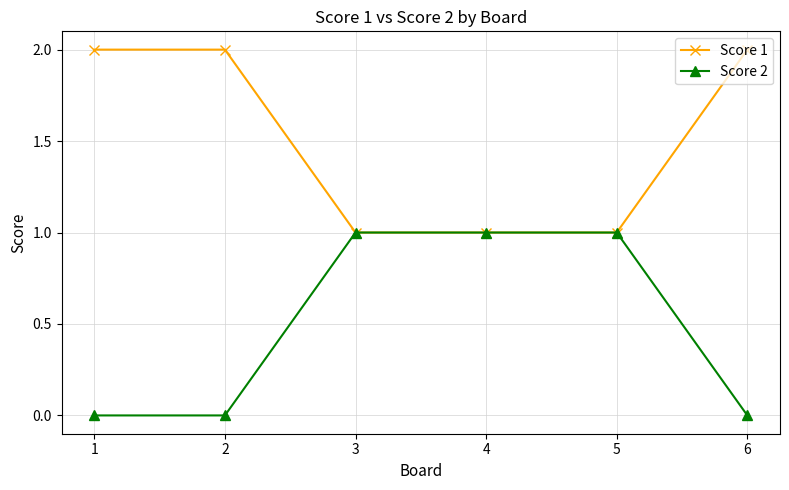

Reading right to left, extract all data points from this chart.

Score 1: 6=2	5=1	4=1	3=1	2=2	1=2
Score 2: 6=0	5=1	4=1	3=1	2=0	1=0